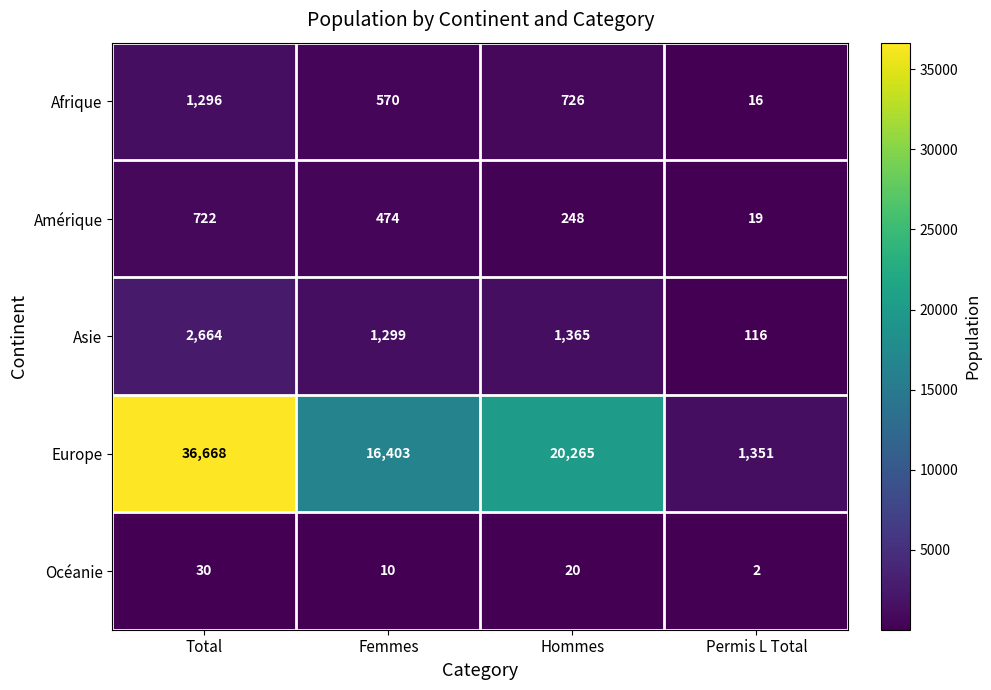

What is the average value of the Europe series?

18672